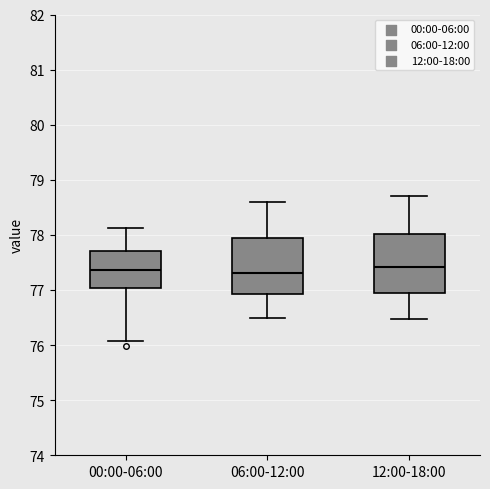

Reading left to right, transcribe this box plot: for each box, give where its median line is, the range the box spans, and where its two whiskers end, as read against the y-axis. The values are not printed on the chart, so give them approximately, as read against the axis.

00:00-06:00: median 77.4, box 77.0 to 77.7, whiskers 76.1 to 78.1
06:00-12:00: median 77.3, box 76.9 to 78.0, whiskers 76.5 to 78.6
12:00-18:00: median 77.4, box 76.9 to 78.0, whiskers 76.5 to 78.7